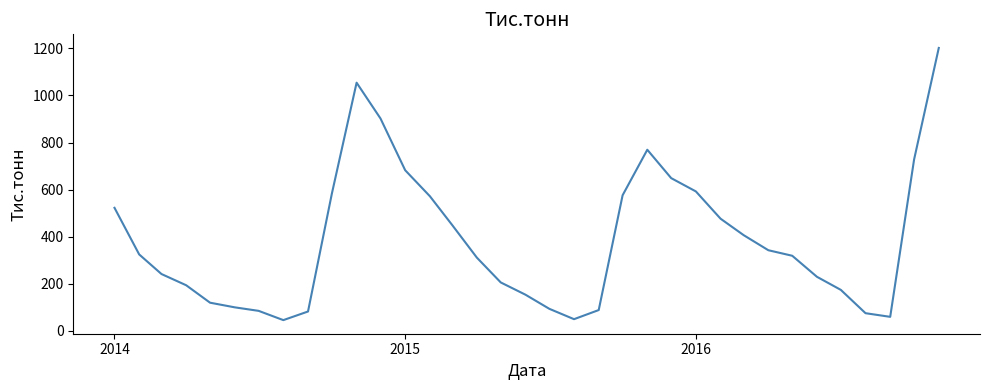

What is the difference between the maximum and minimum values?

1155.4